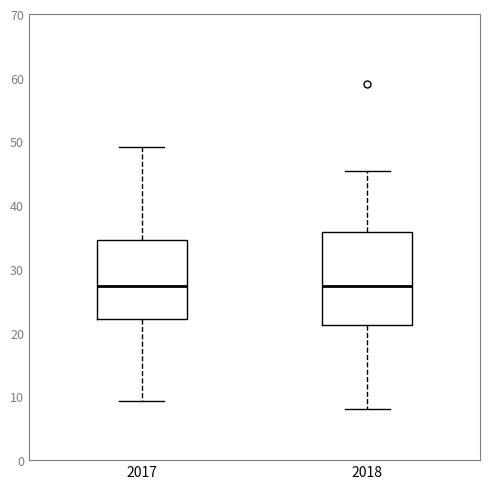

Which box is the tallest, from its lower edge to its upper edge?

2018